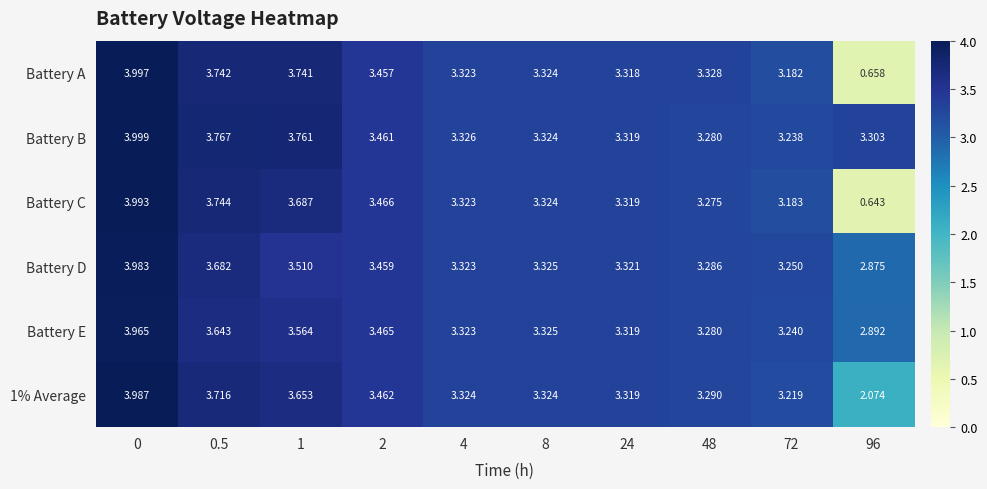

Which series has the widest spread of values?

Battery C